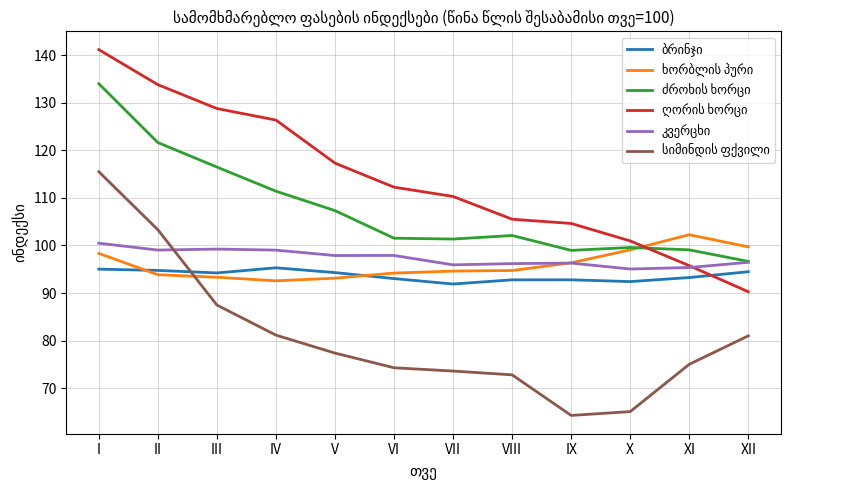

What is the total value across all series at I?

684.6